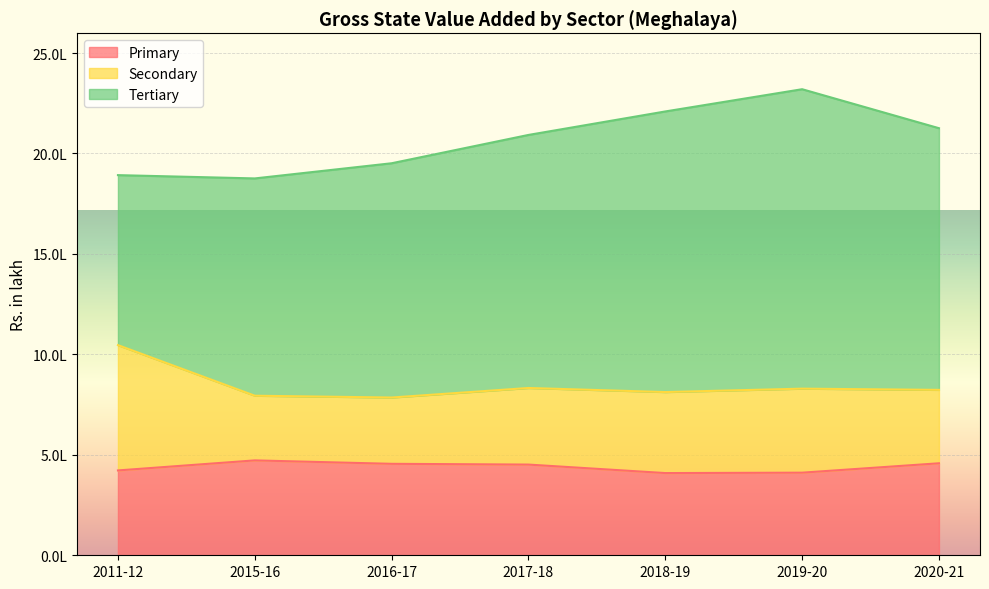

At which category does Primary reach its first local peak?

2015-16